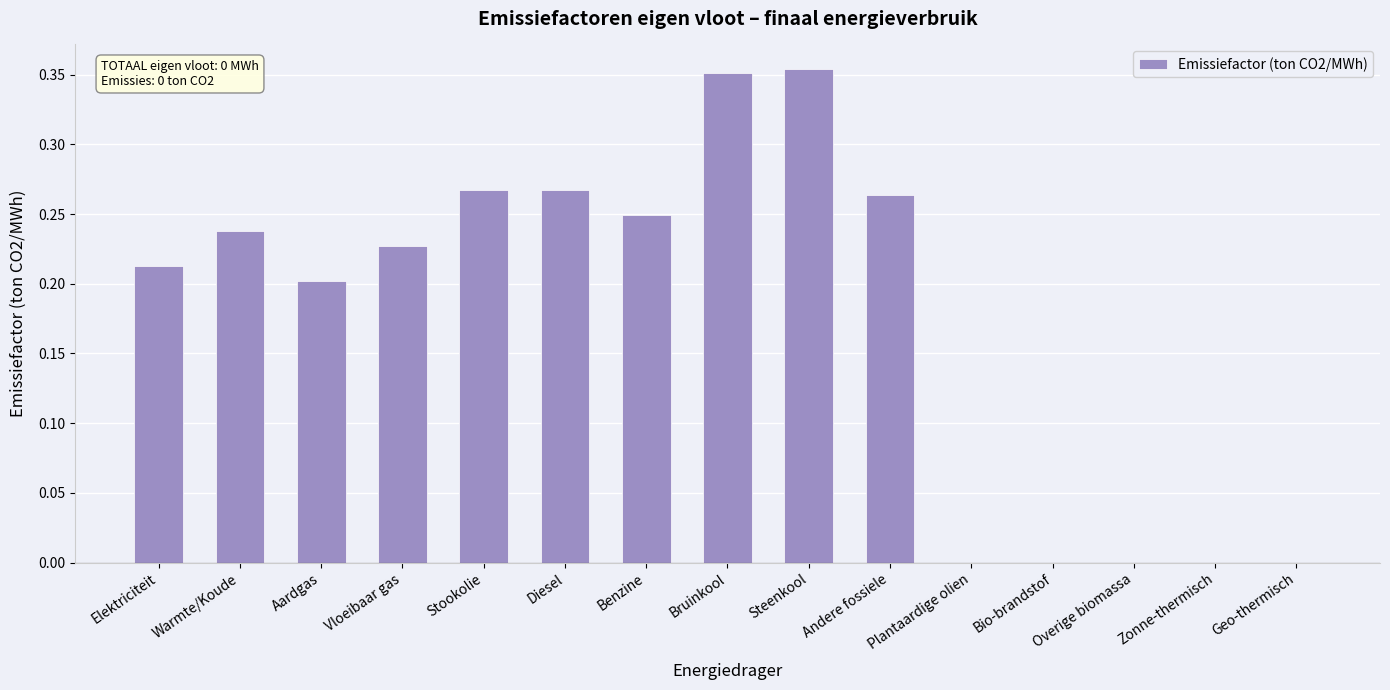

The value at Overige biomassa is 0.1. True or false?

False